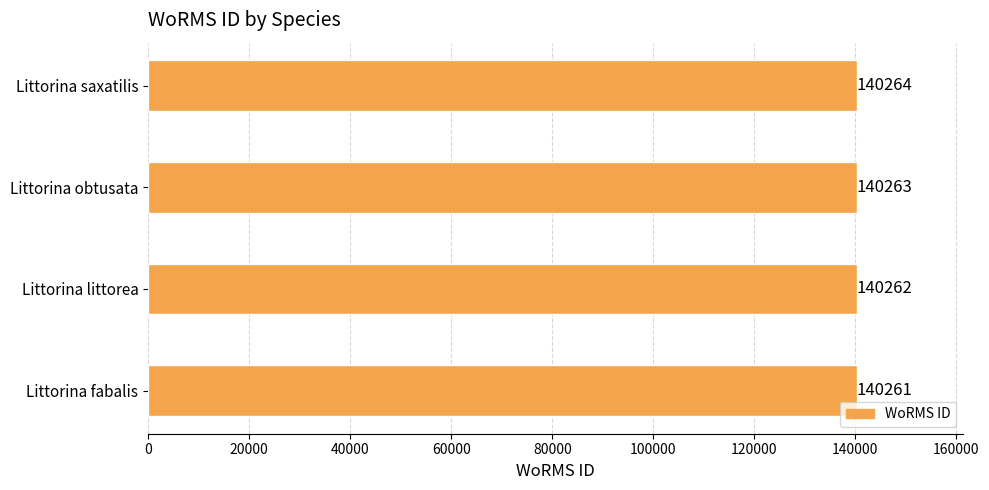

What is the change in value from Littorina fabalis to Littorina obtusata?

+2